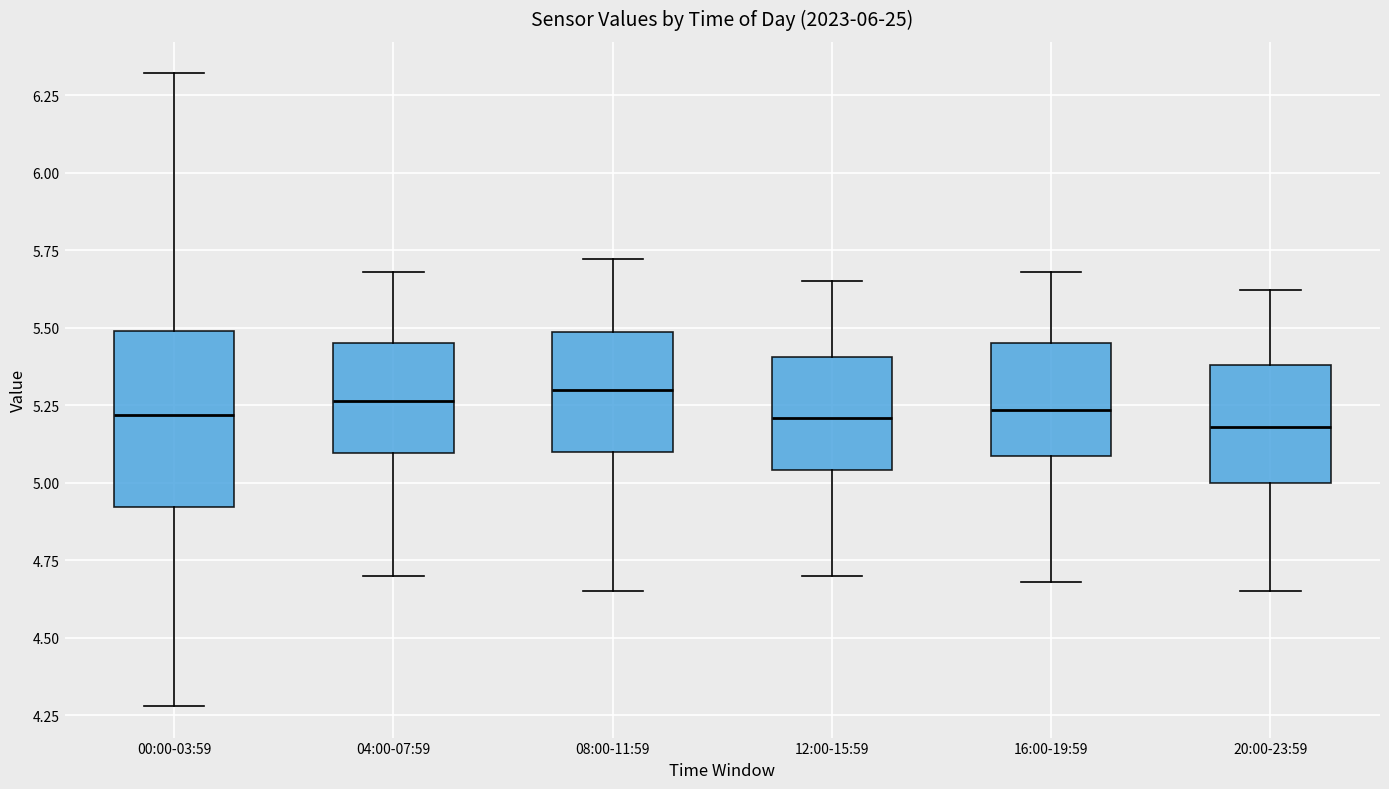

Where is the upper edge of the box for 00:00-03:59 on the y-axis? The values are not printed on the chart, so give them approximately, as read against the axis.

5.50